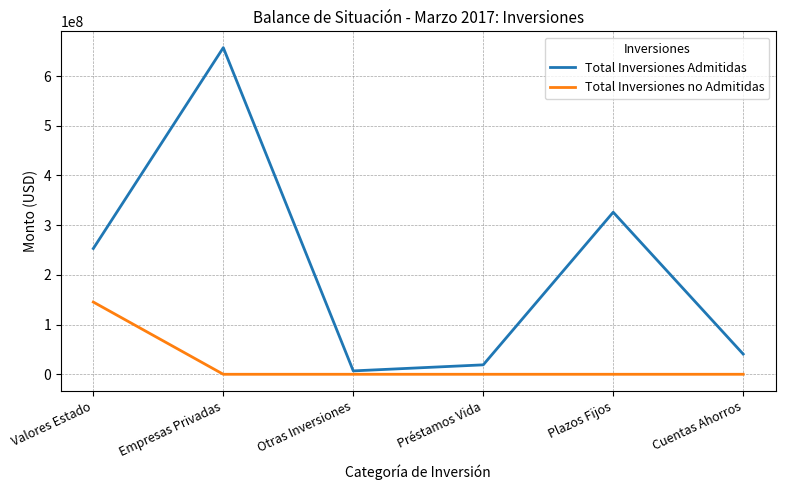

At Otras Inversiones, list the series in order from smallest to largest.

Total Inversiones no Admitidas, Total Inversiones Admitidas